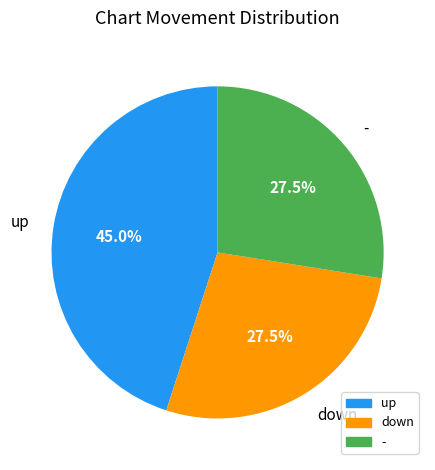

How many slices are in this pie chart?

3